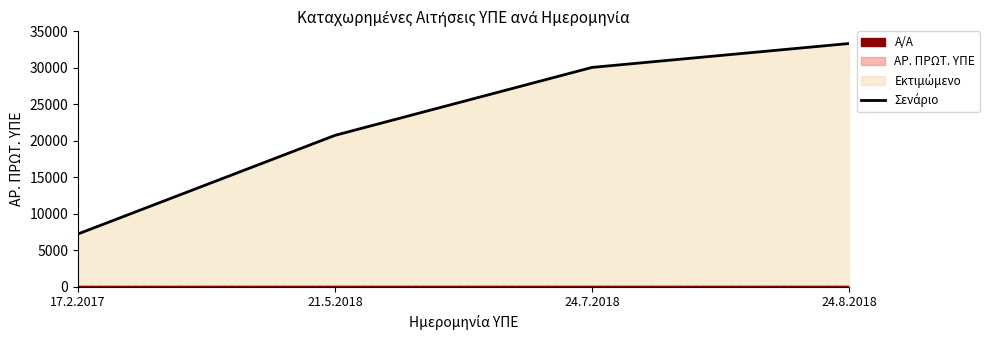

True or false: Α/Α (γραμμή) and ΑΡ. ΠΡΩΤ. ΥΠΕ (γραμμή) cross at least once.

False